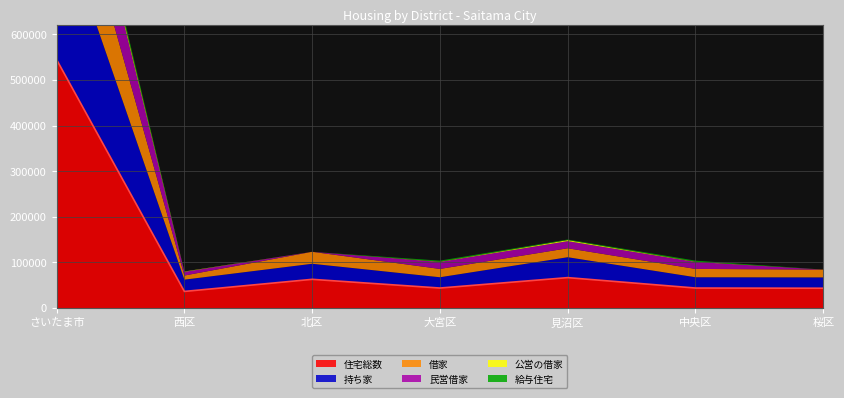

Reading right to left, extract all data points from this chart.

住宅総数: 43350	43760	66590	43760	62840	36310	544400
持ち家: 23750	23670	44740	23670	34140	25860	328900
借家: 17090	18230	19620	18230	26220	8980	195100
民営借家: 0	15320	15590	15320	0	8080	163600
公営の借家: 0	630	2370	630	0	700	10800
給与住宅: 0	2230	1220	2230	0	200	14700